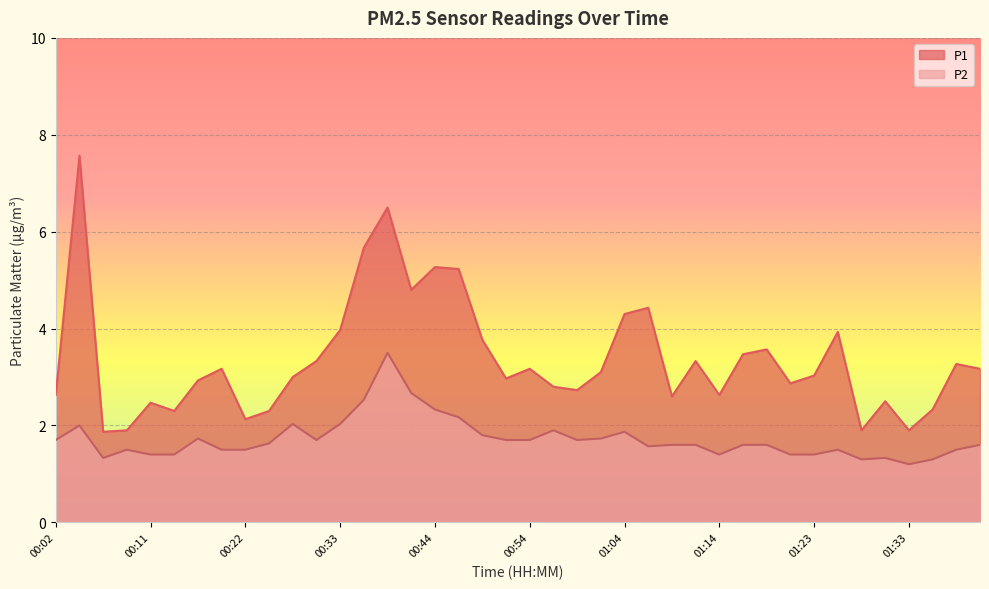

Which category has the lowest value in the P1 series?

00:07